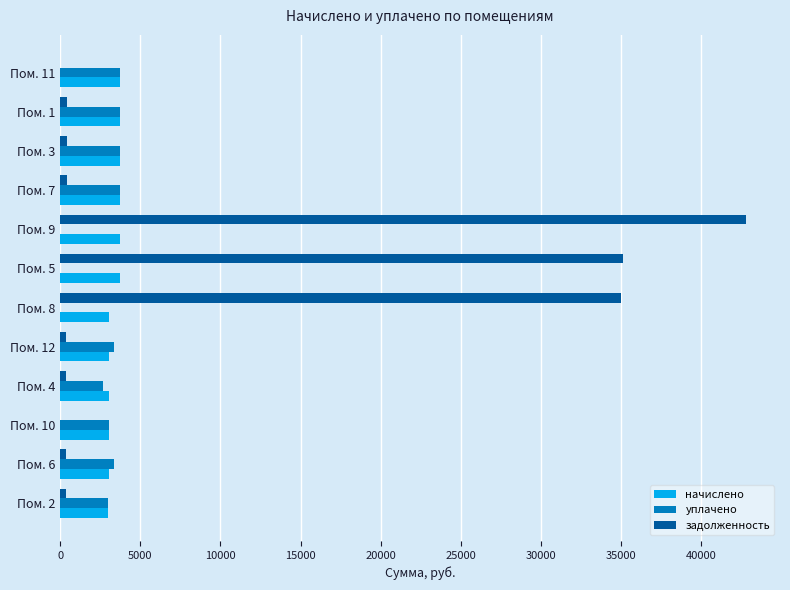

Between Пом. 12 and Пом. 5, which series saw the biggest shift?

задолженность